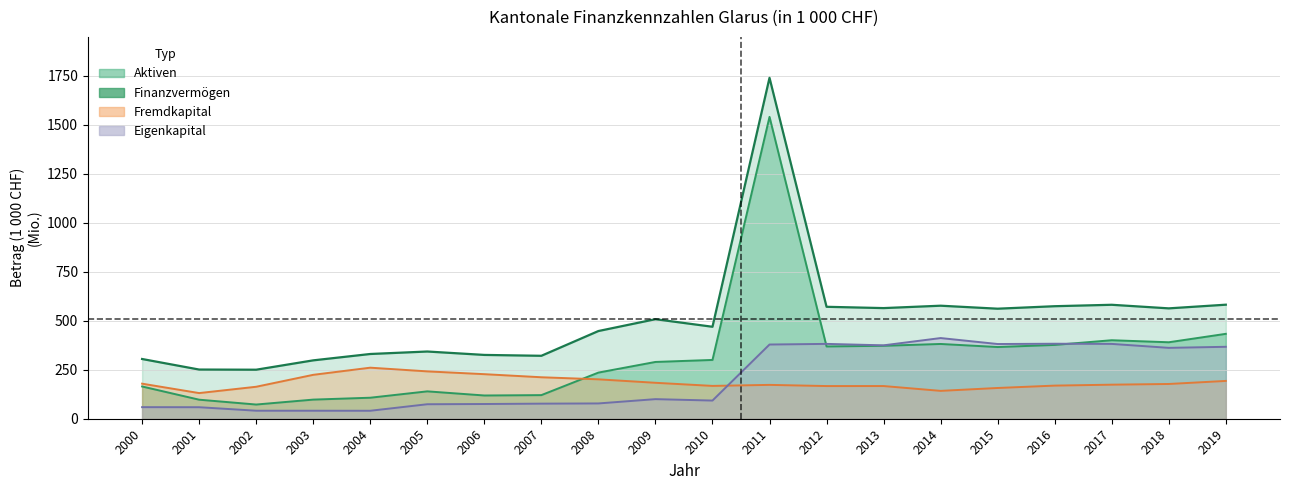

Where is the first local maximum for Eigenkapital?

2009